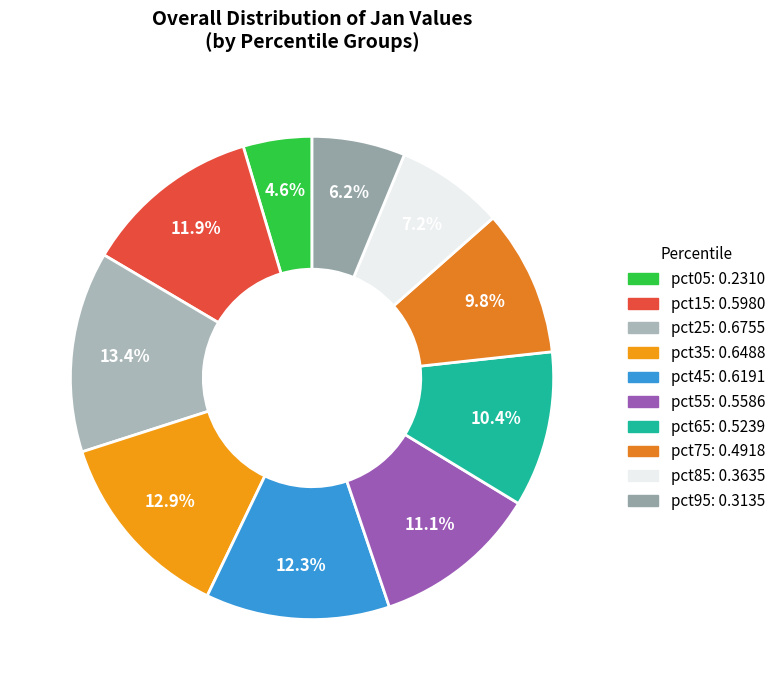

The pct15 slice represents 12% of the pie. True or false?

True